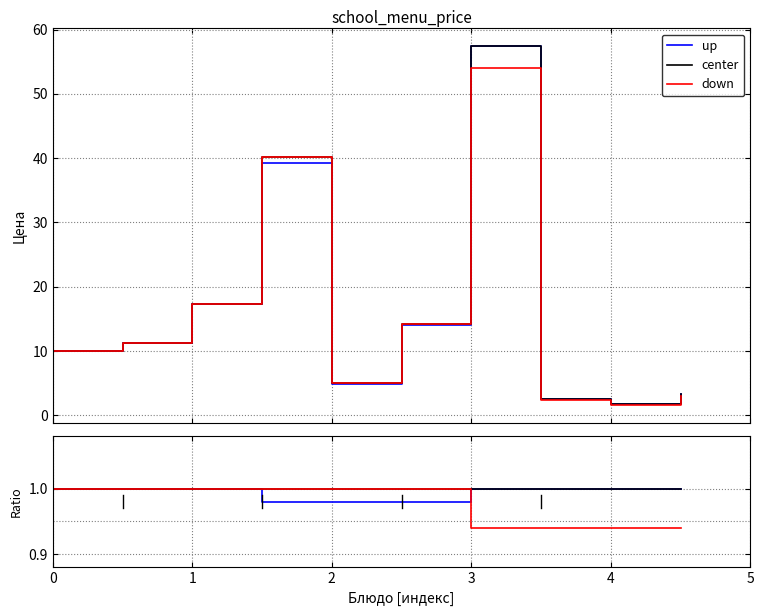

What is the approximate value of center at 1?

1.0